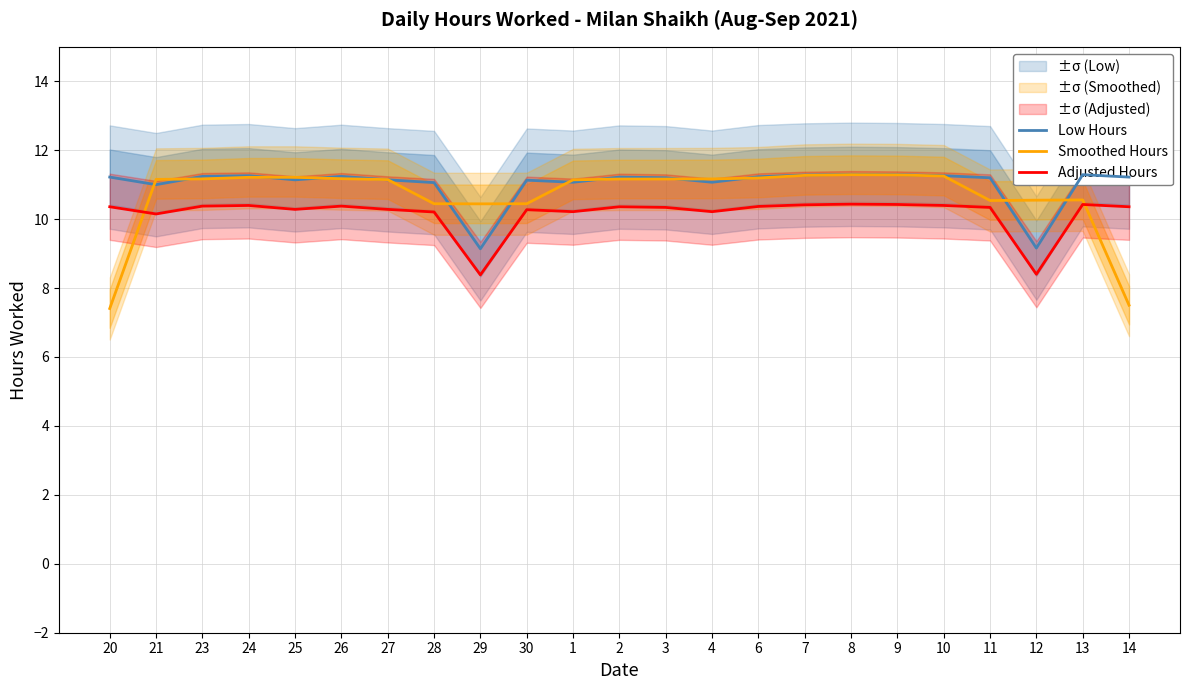

How many lines are shown in the chart?

3